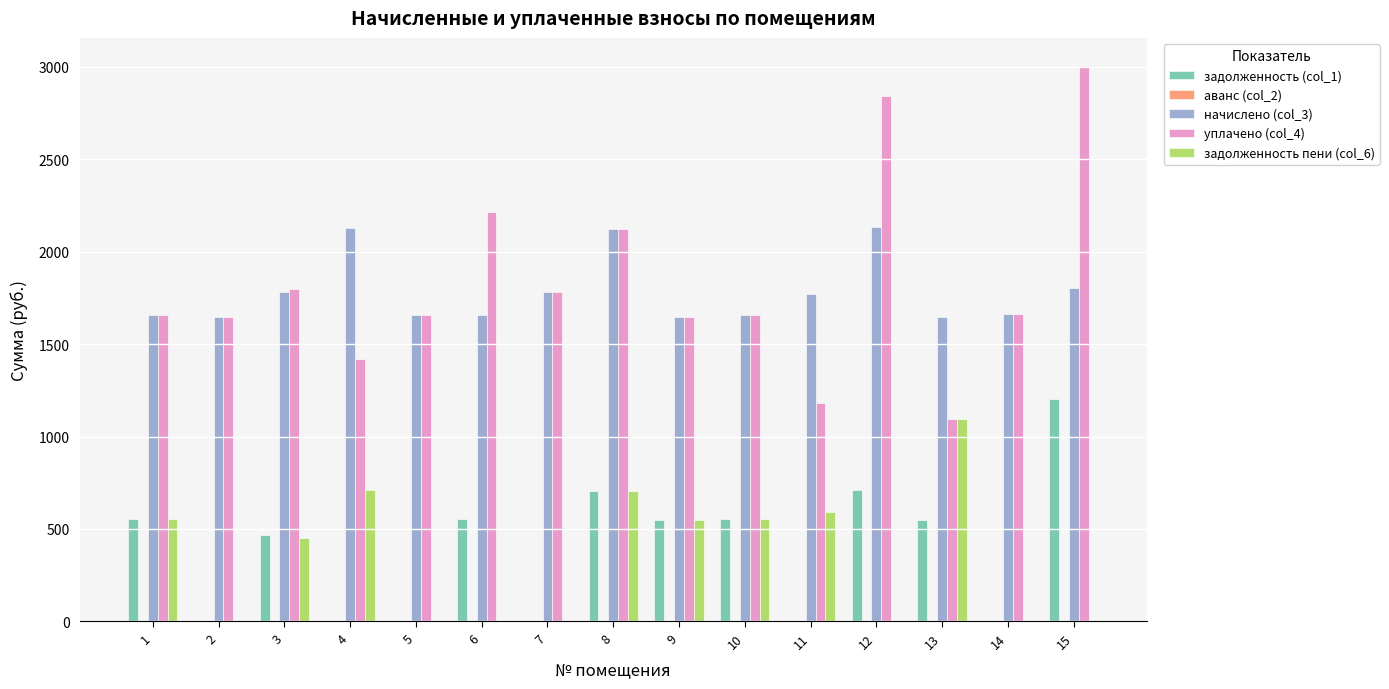

At which category is the sum across all series the highest?

15